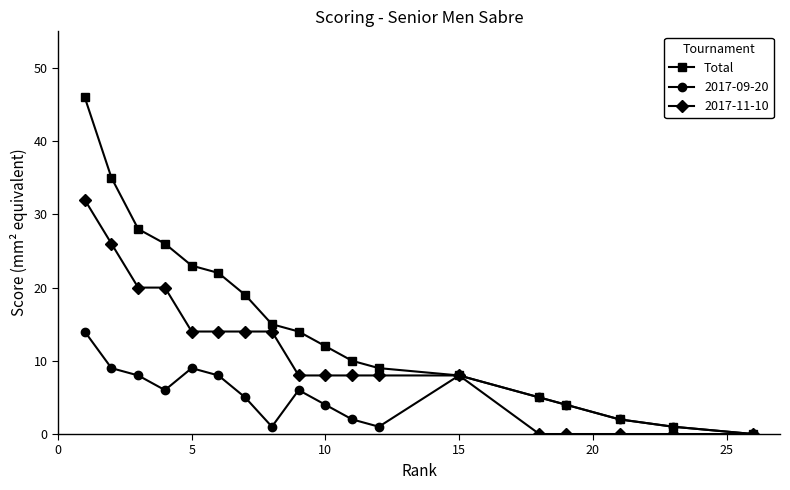

At how many categories does at least one series exceed 25?

4